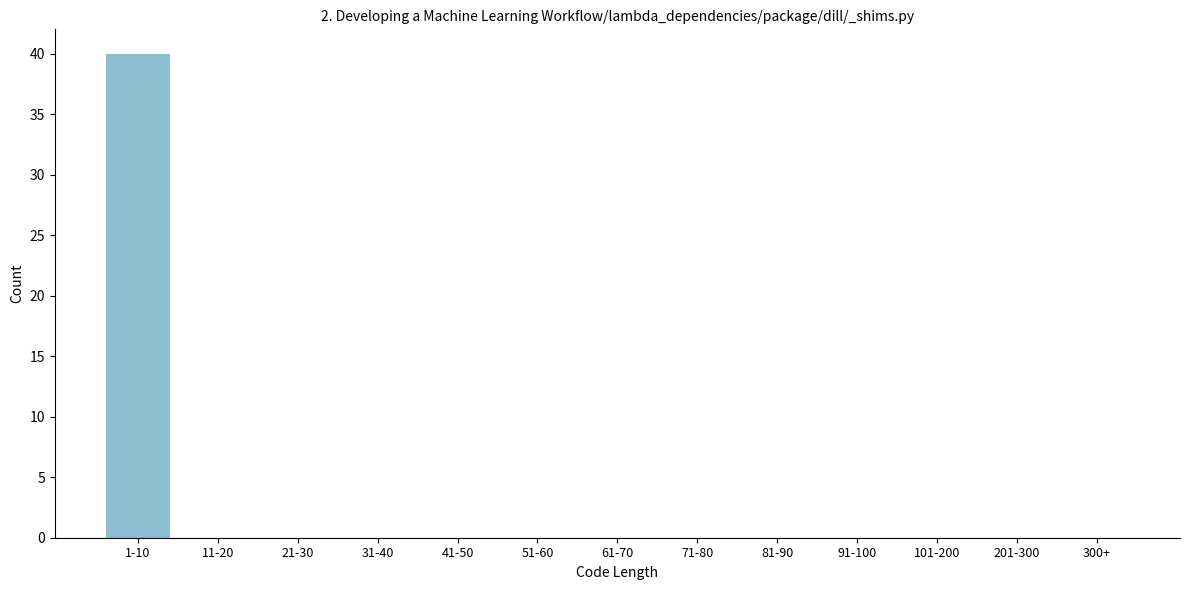

Reading right to left, what are all the values shown in this chart?

300+=0	201-300=0	101-200=0	91-100=0	81-90=0	71-80=0	61-70=0	51-60=0	41-50=0	31-40=0	21-30=0	11-20=0	1-10=40